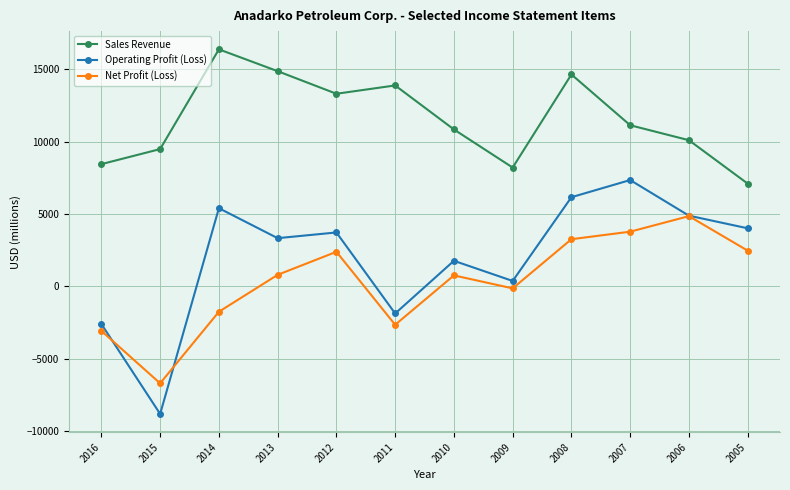

Which series has the largest range (max minus min)?

Operating Profit (Loss)